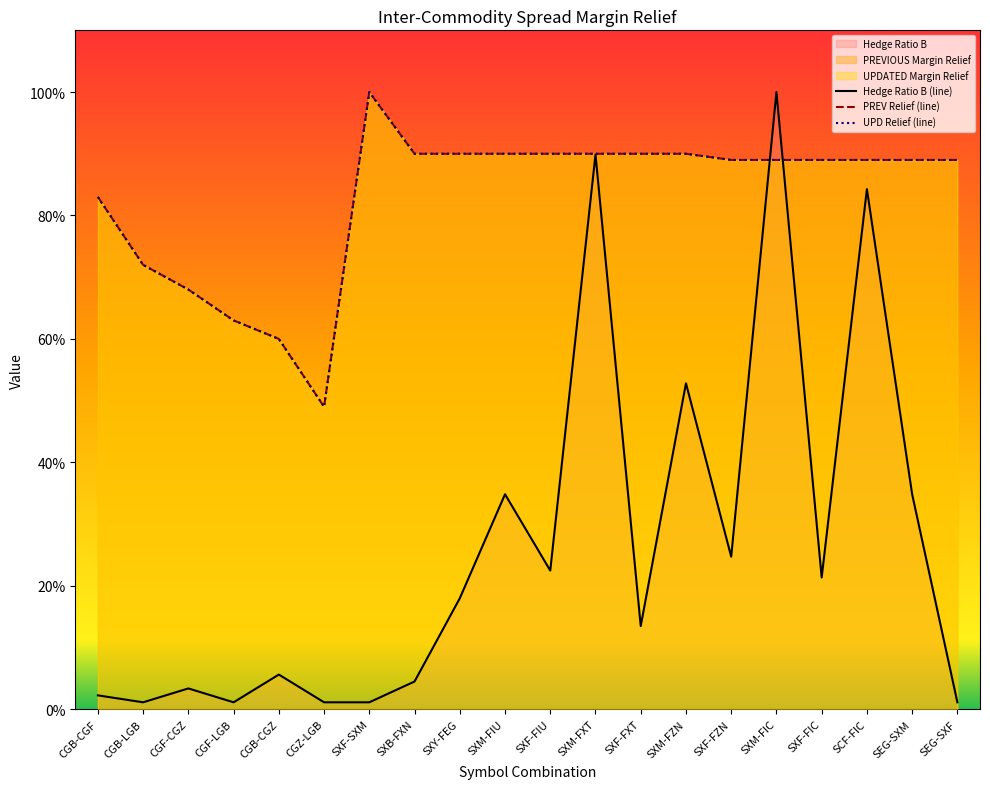

Rank the series by their maximum value, from lowest to highest.

Hedge Ratio B (line), PREV Relief (line), UPD Relief (line)